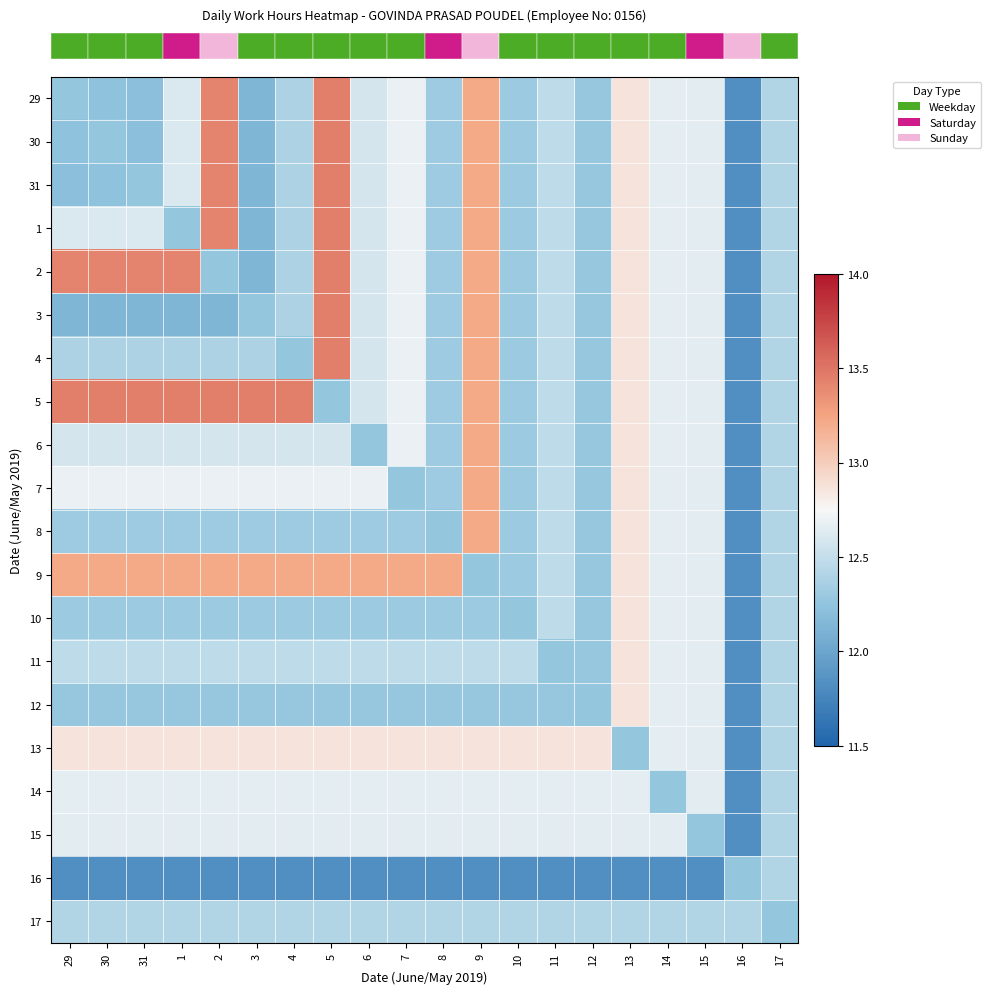

At which category does the chart reach its minimum across all series?

16